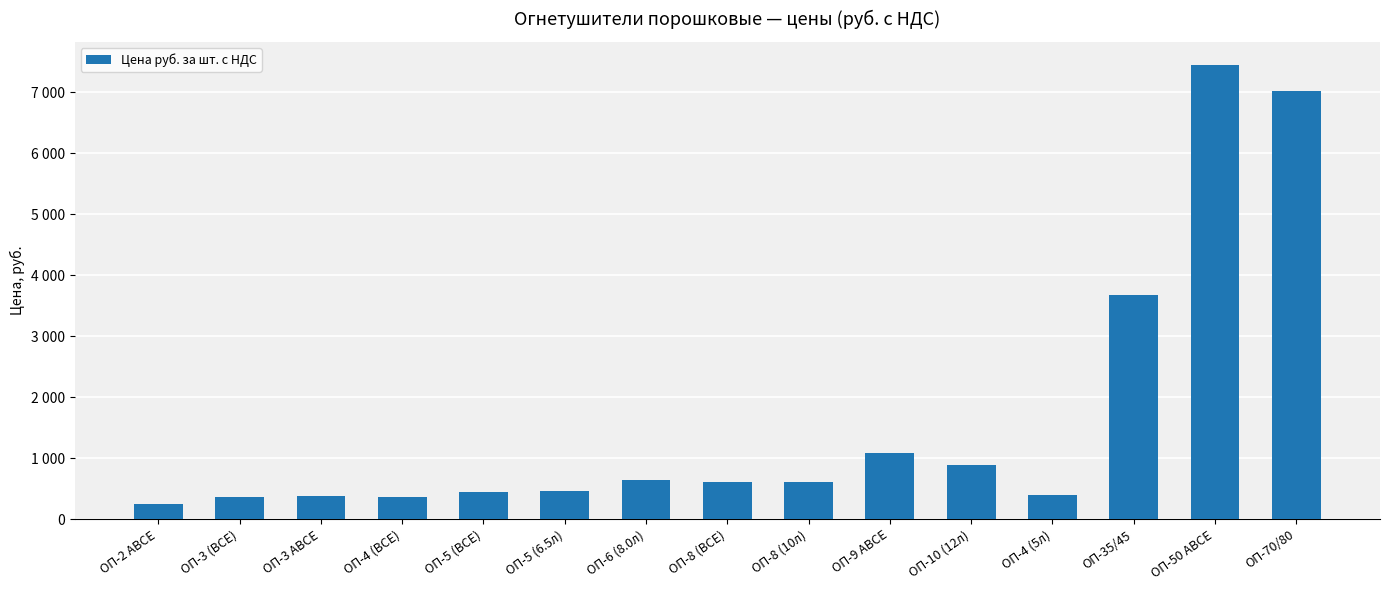

Rank the categories by value from lowest to highest.

ОП-2 АВСЕ, ОП-4 (ВСЕ), ОП-3 (ВСЕ), ОП-3 АВСЕ, ОП-4 (5л), ОП-5 (ВСЕ), ОП-5 (6.5л), ОП-8 (ВСЕ), ОП-8 (10л), ОП-6 (8.0л), ОП-10 (12л), ОП-9 АВСЕ, ОП-35/45, ОП-70/80, ОП-50 АВСЕ